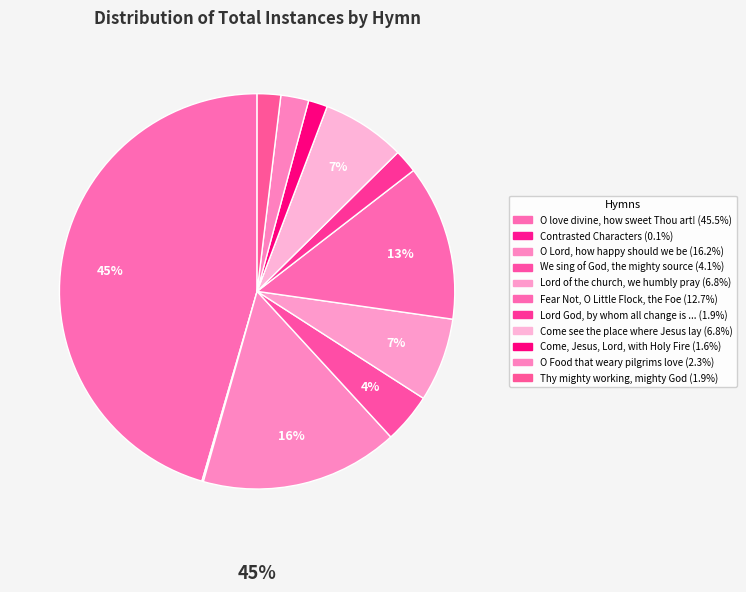

Is it true that Thy mighty working, mighty God is 10% of the pie?

False